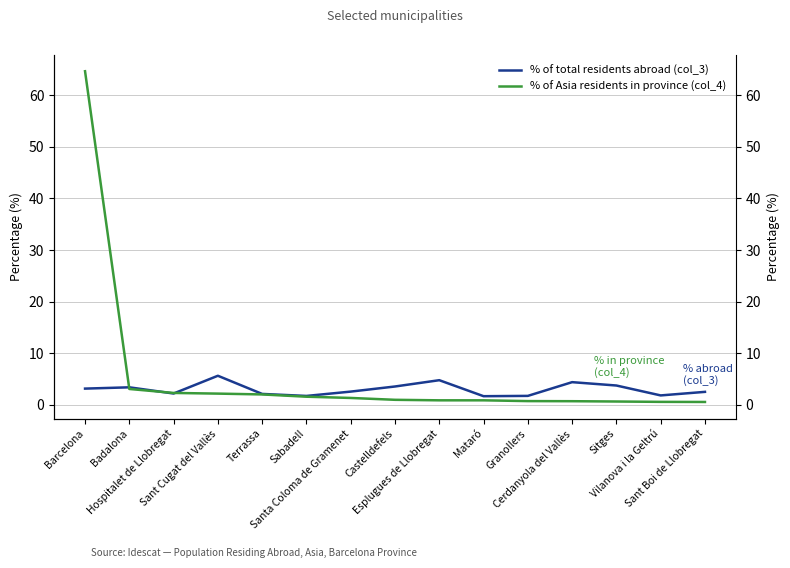

How many distinct data groups are displayed?

2